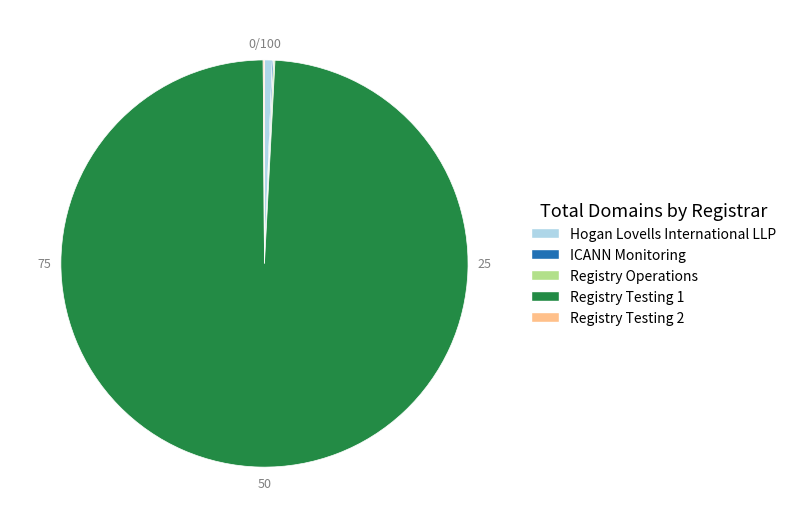

Is Registry Testing 1 the majority of the pie?

Yes